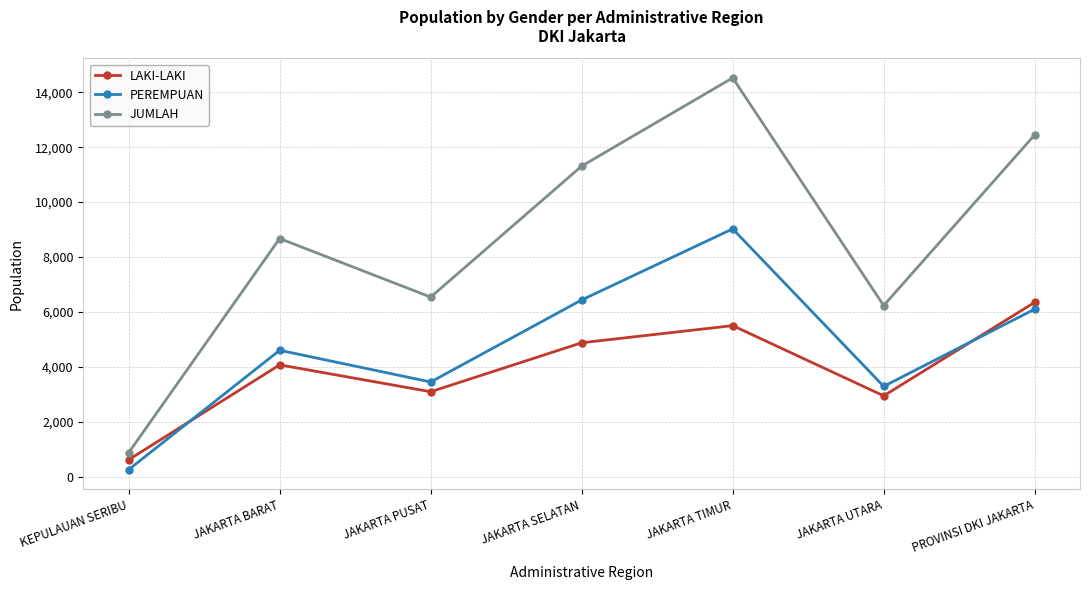

At JAKARTA PUSAT, list the series in order from largest to smallest.

JUMLAH, PEREMPUAN, LAKI-LAKI